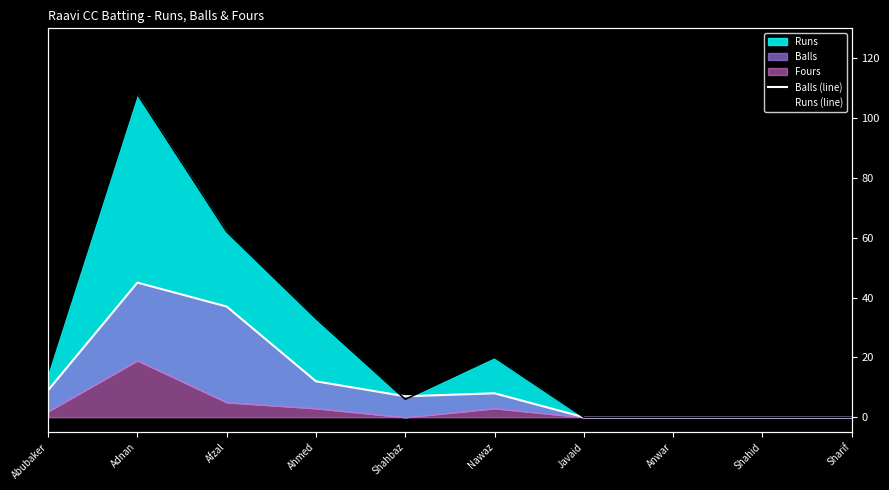

Reading left to right, extract all data points from this chart.

Balls (line): 9	45	37	12	7	8	0	0	0	0
Runs (line): 15	108	62	33	6	20	0	0	0	0